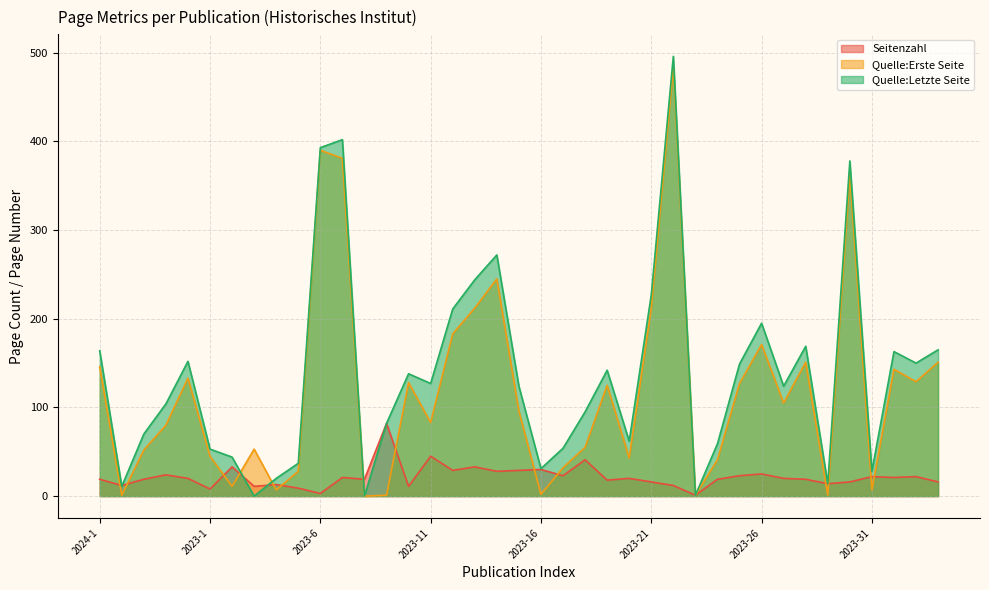

What is the difference between the second highest and minimum values in the Quelle:Erste Seite series?

390